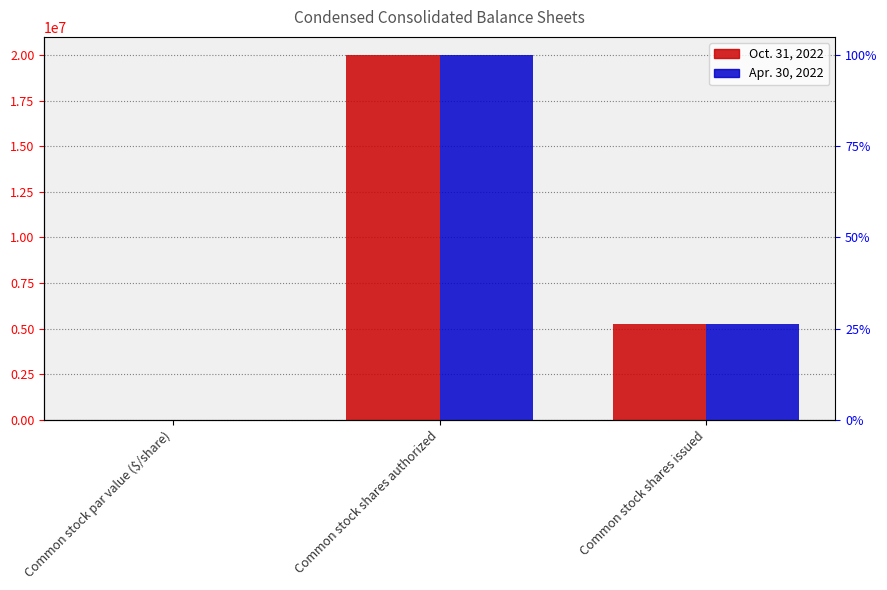

Which series has the largest total across all categories?

Oct. 31, 2022